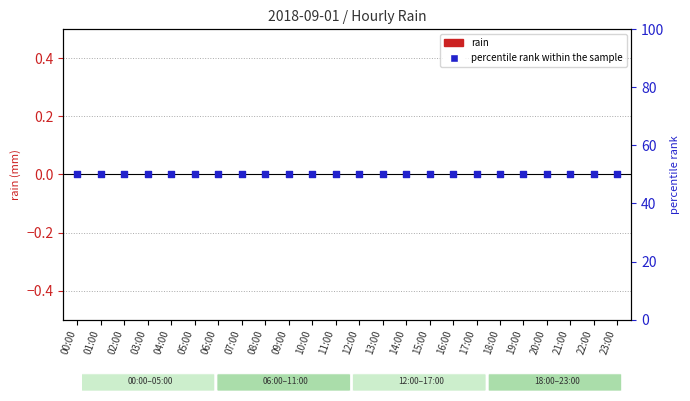

What are all the series names shown in the legend?

rain, percentile rank within the sample